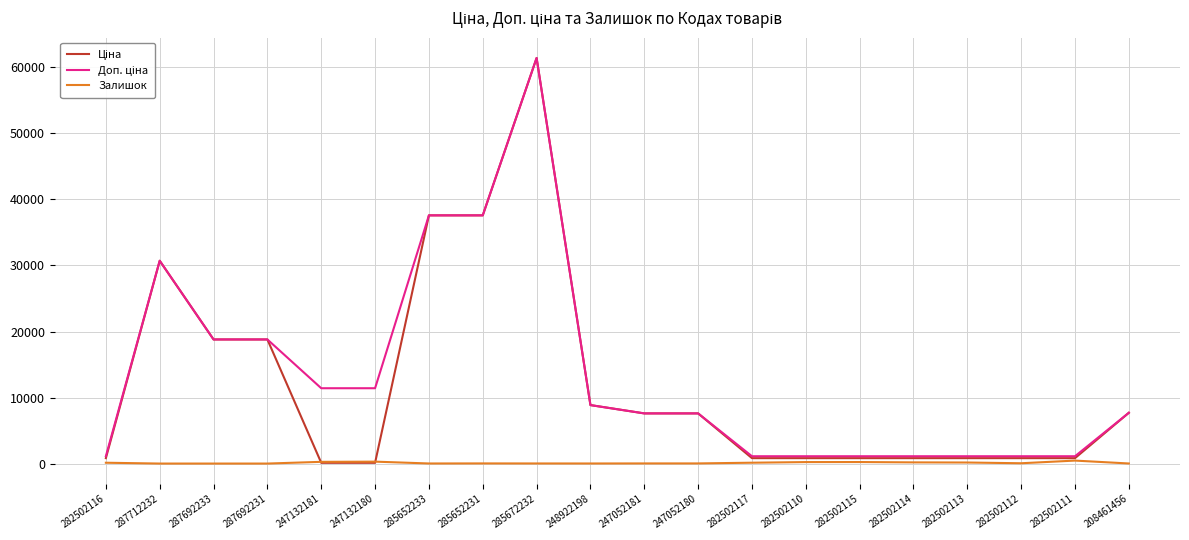

Does the chart have visible grid lines?

Yes